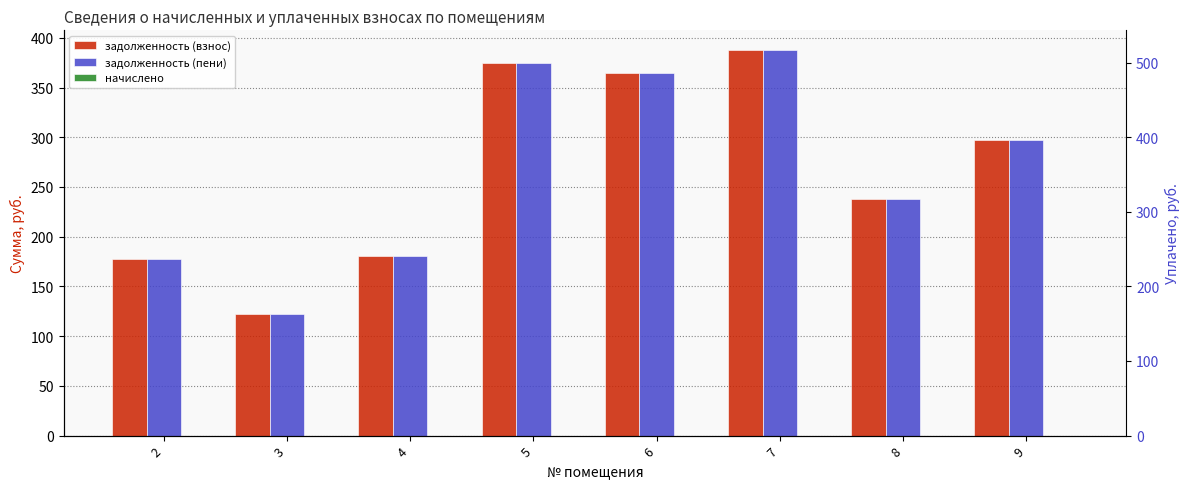

At which category is the sum across all series the highest?

7